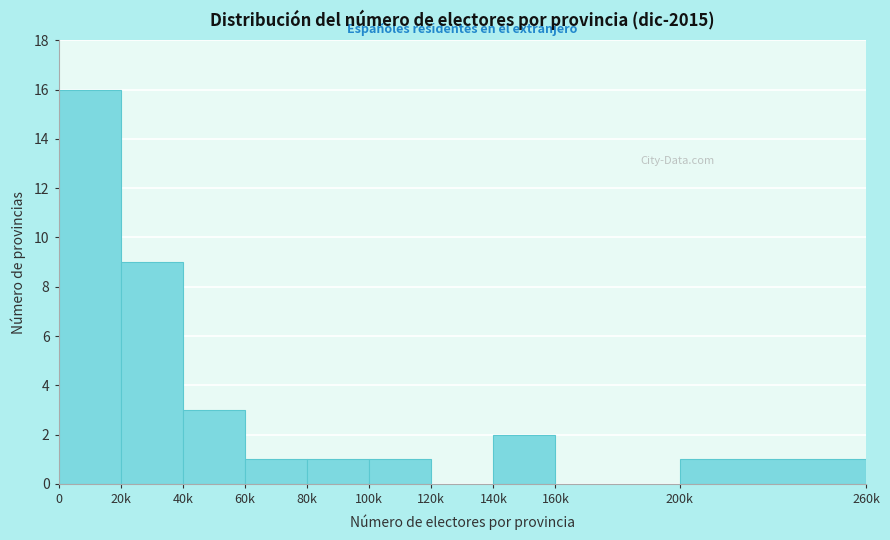

Reading left to right, list all the values displayed in this chart.

0=16	20k=9	40k=3	60k=1	80k=1	100k=1	120k=0	140k=2	160k=0	200k=1